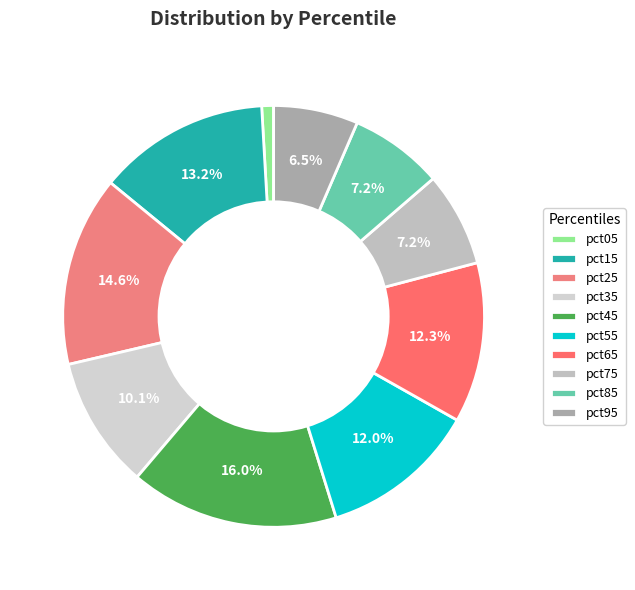

How many slices are in this pie chart?

10